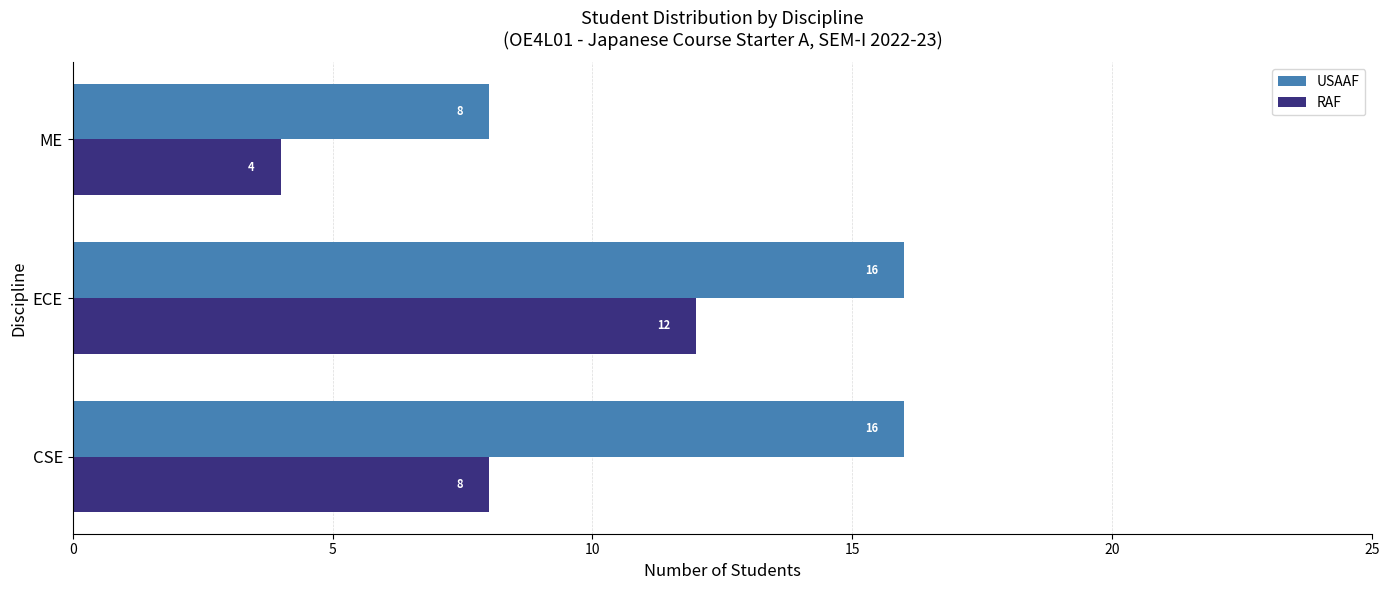

Between CSE and ECE, which series saw the biggest shift?

RAF